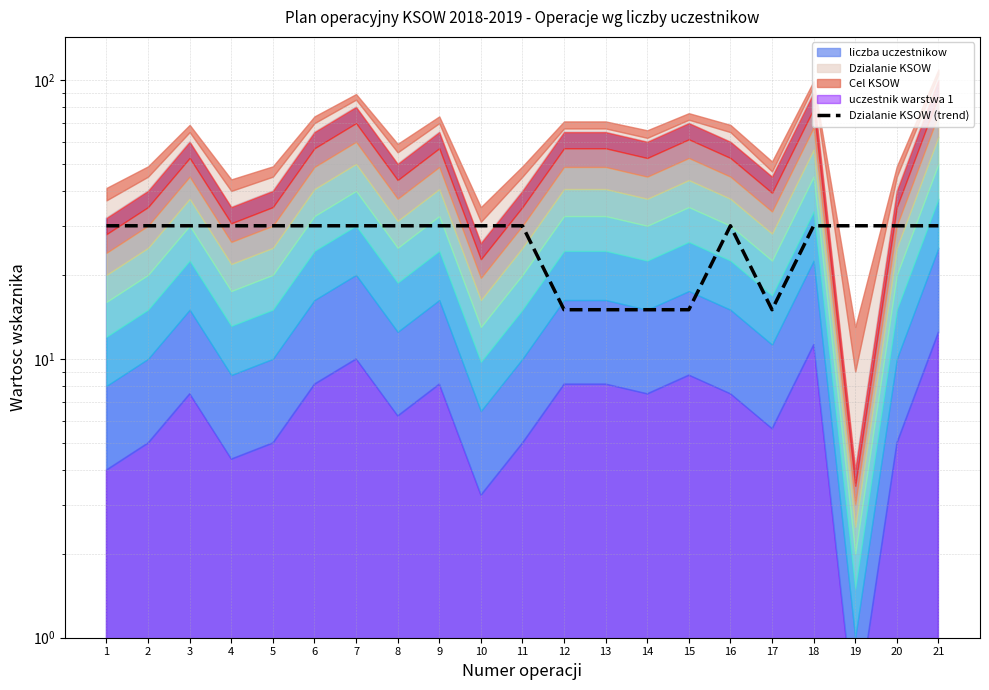

What is the average value?

26